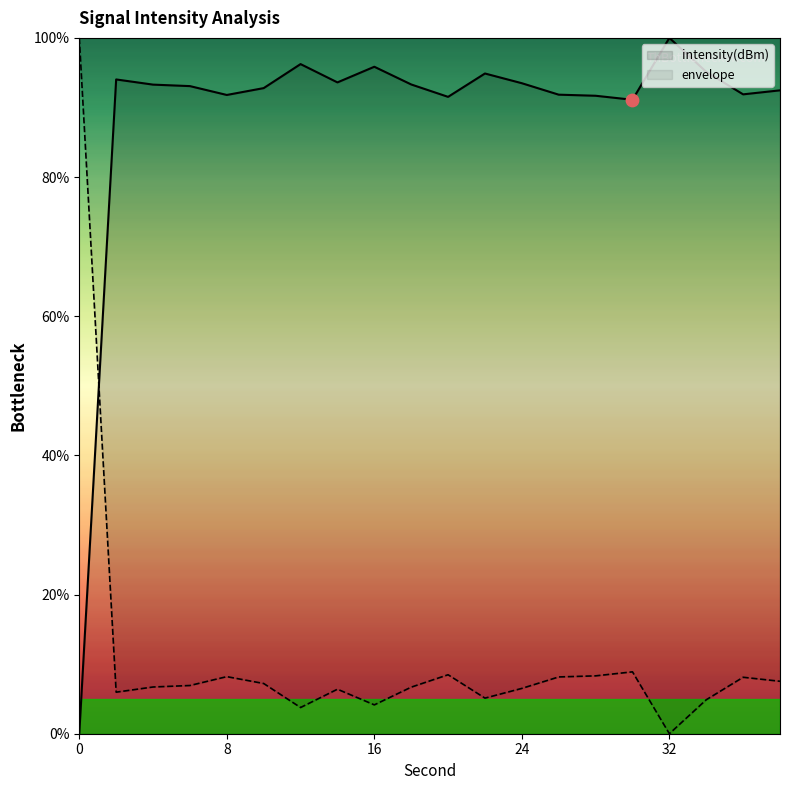

What is the change in value from 6 to 22?

+1.8